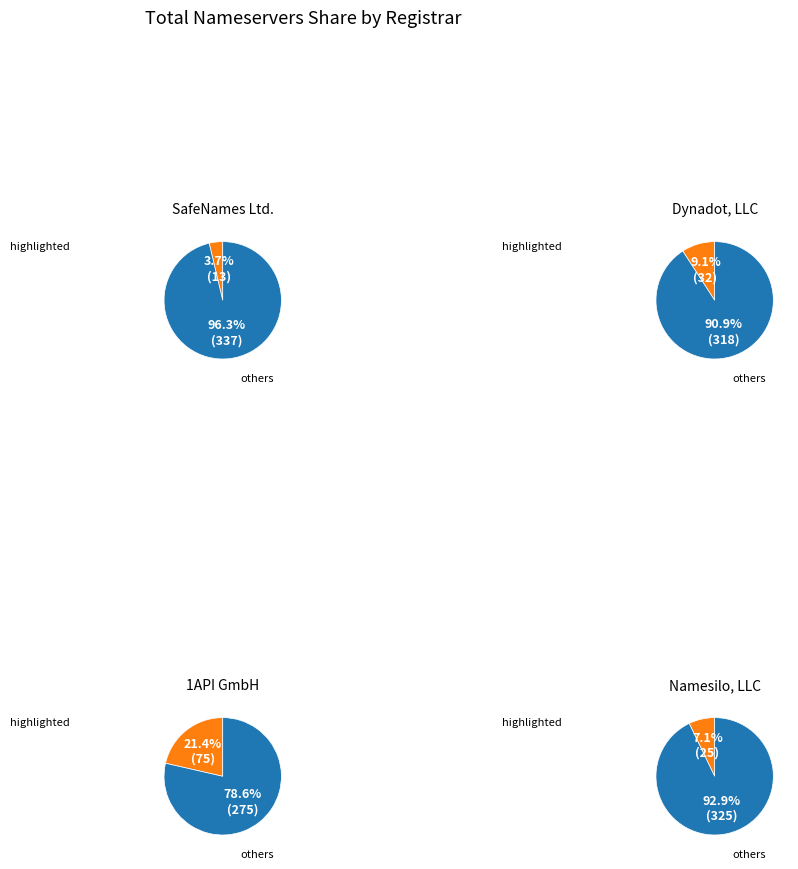

Which slice is the largest?

1API GmbH